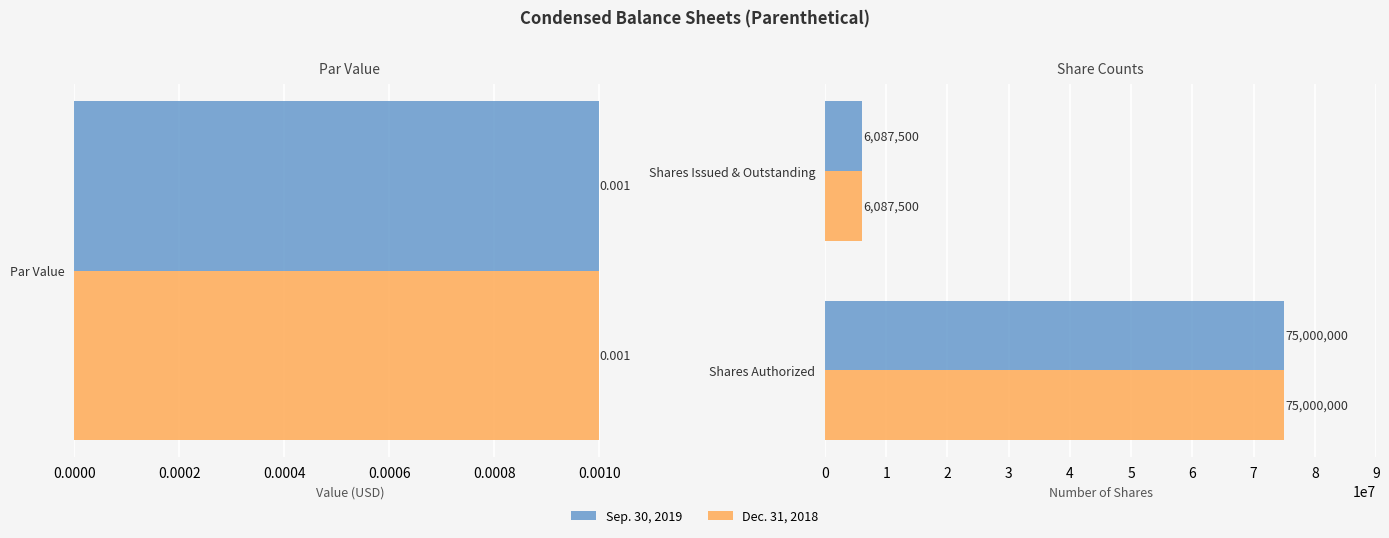

Rank the series by their maximum value, from lowest to highest.

Sep. 30, 2019, Dec. 31, 2018